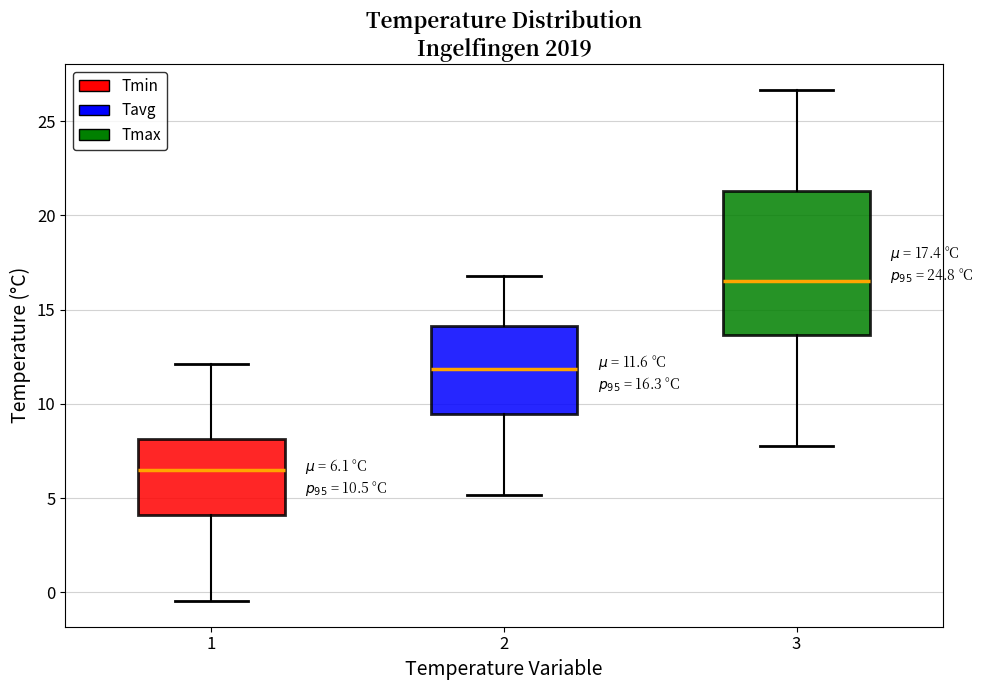

Which box has the lowest median line?

1